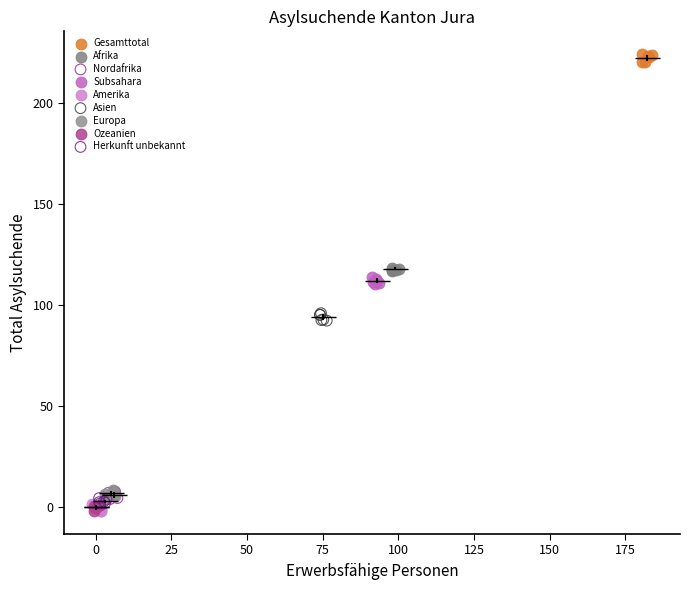

Which series contains the highest Y value?

Gesamttotal